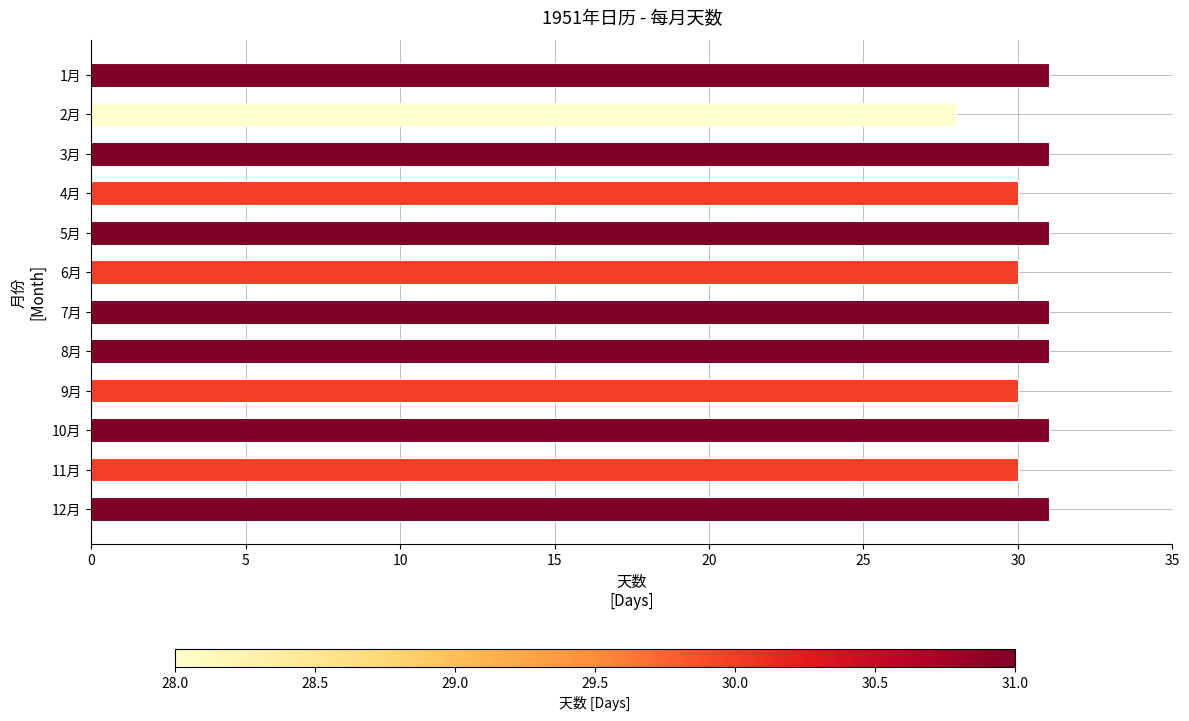

Is it true that the value at 6月 is 30?

True